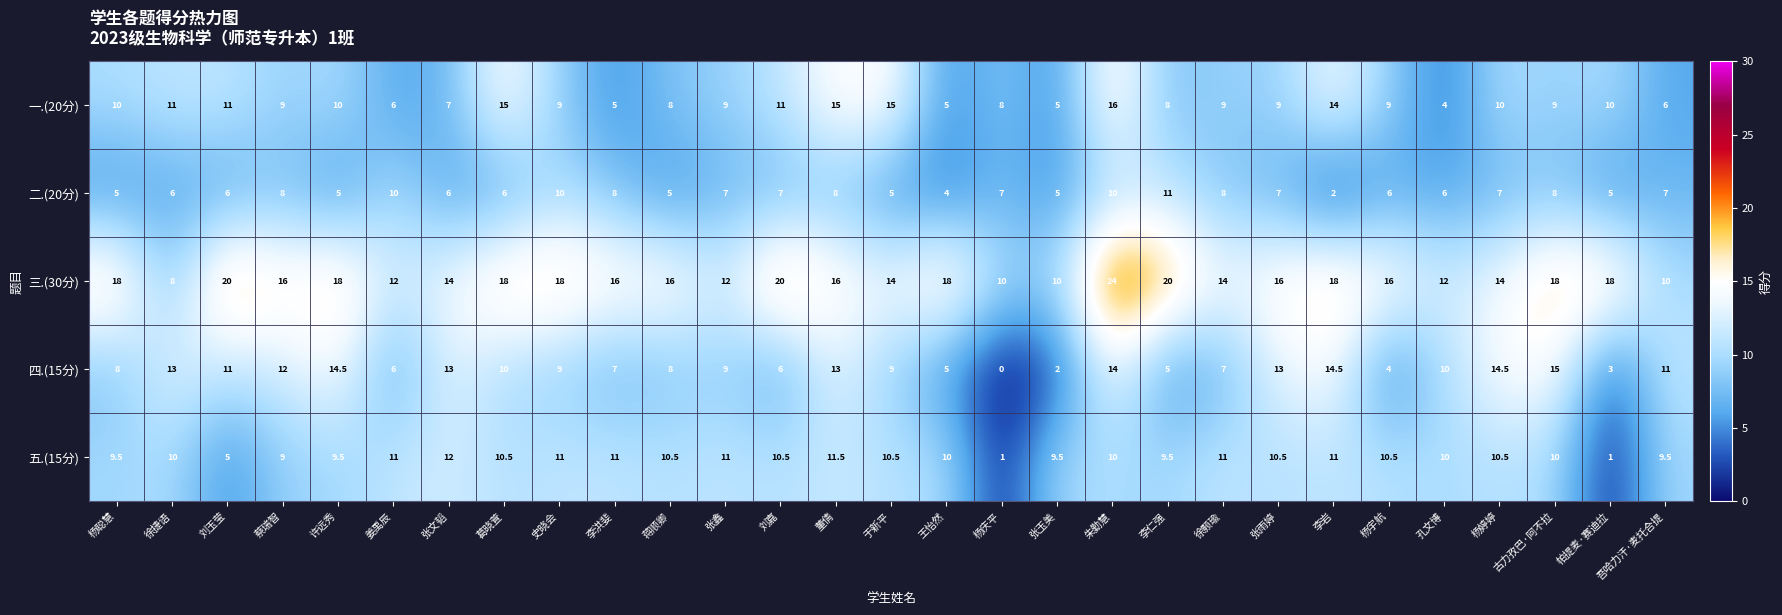

At which category is the sum across all series the highest?

朱勤慧